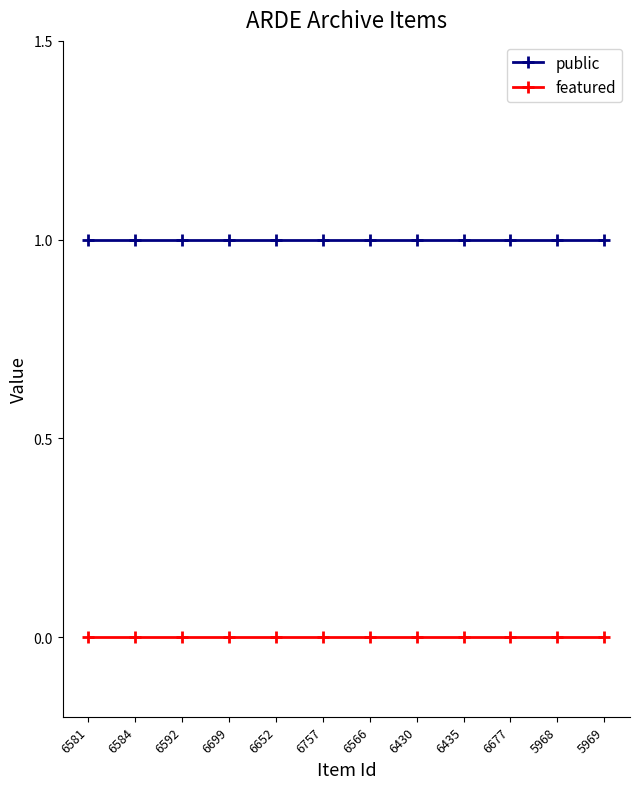

What is the label of the 4th point from the right?

6435